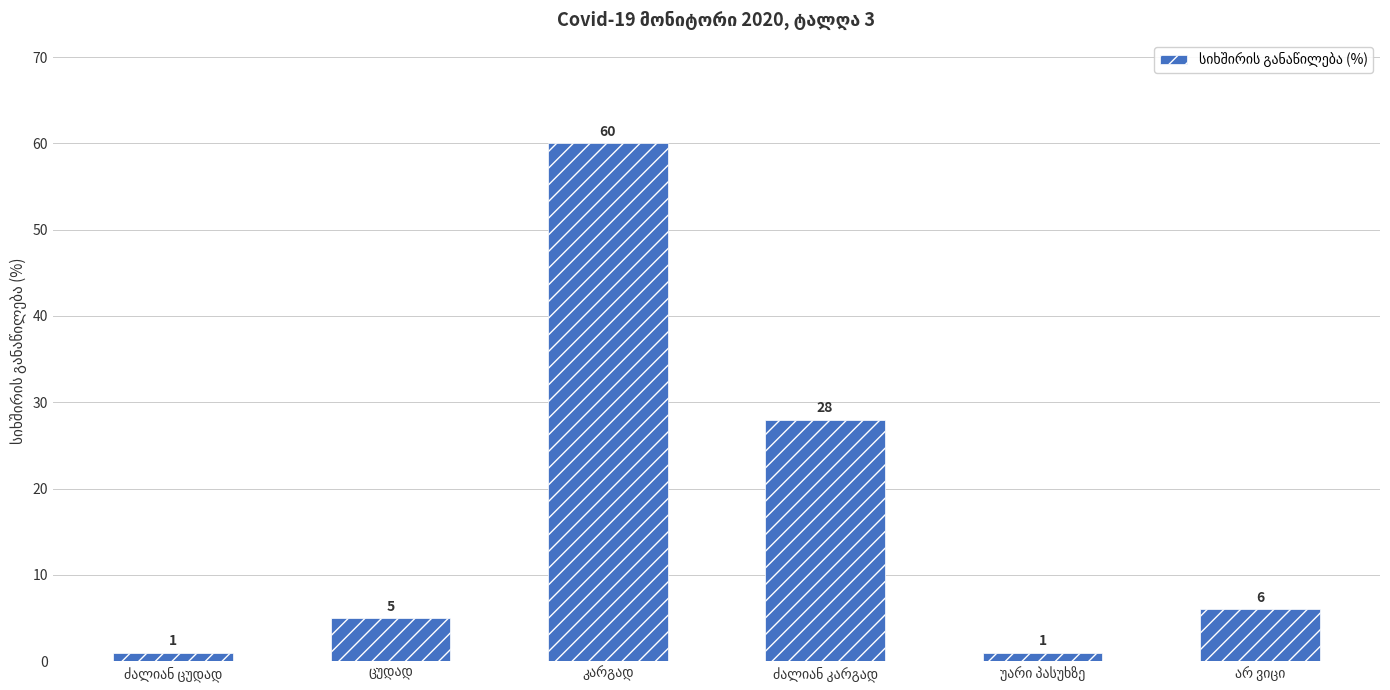

How many categories are shown in the chart?

6